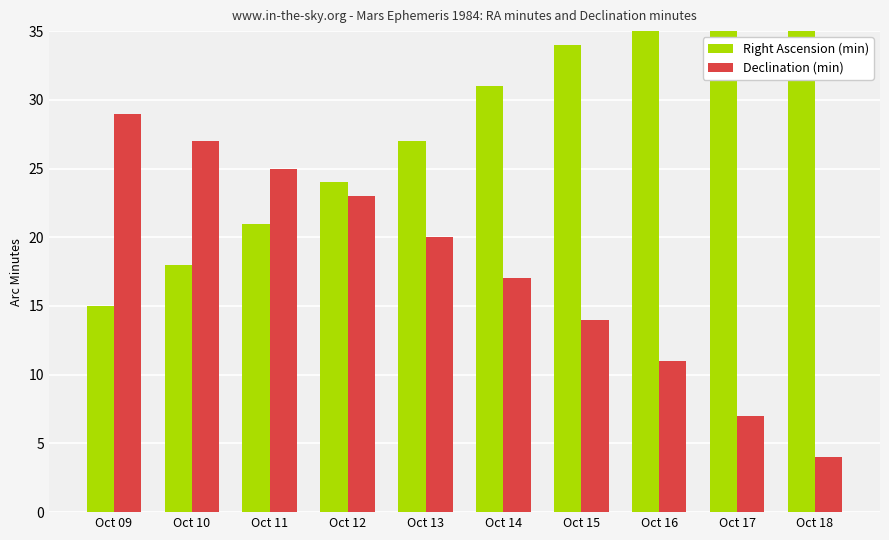

Are the bars grouped side by side (vs. stacked)?

Yes